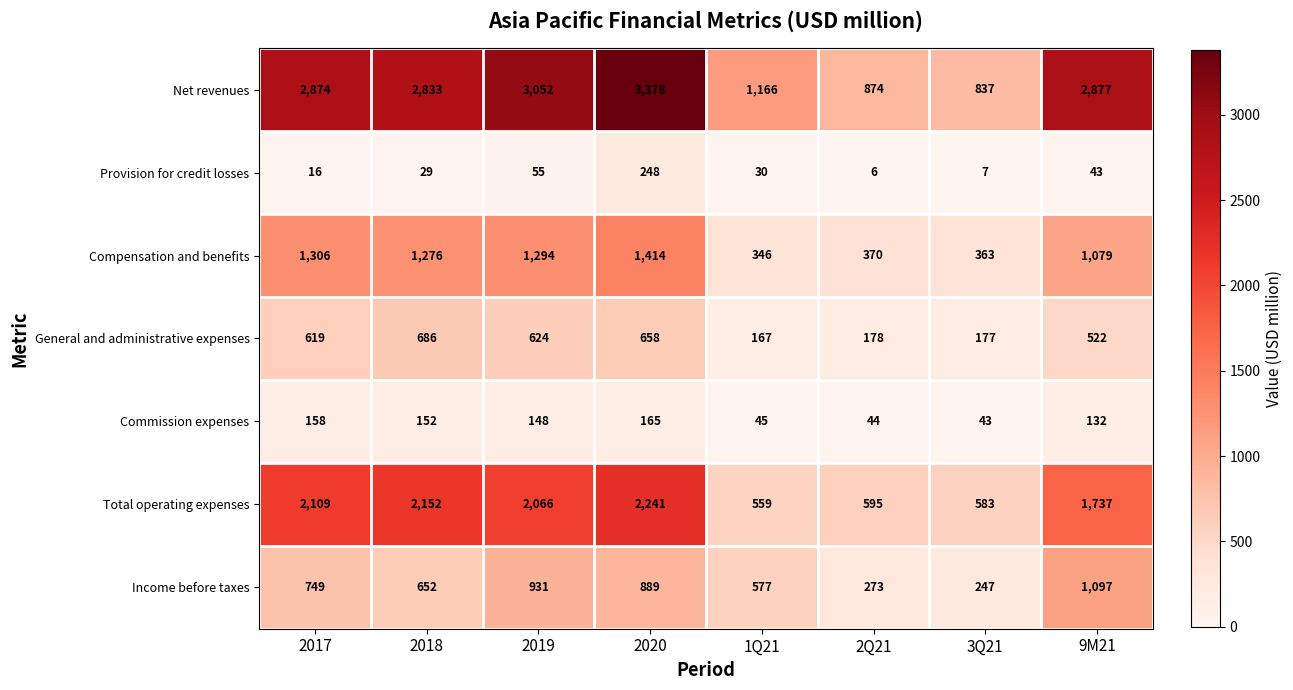

Rank the categories by Commission expenses value from lowest to highest.

3Q21, 2Q21, 1Q21, 9M21, 2019, 2018, 2017, 2020